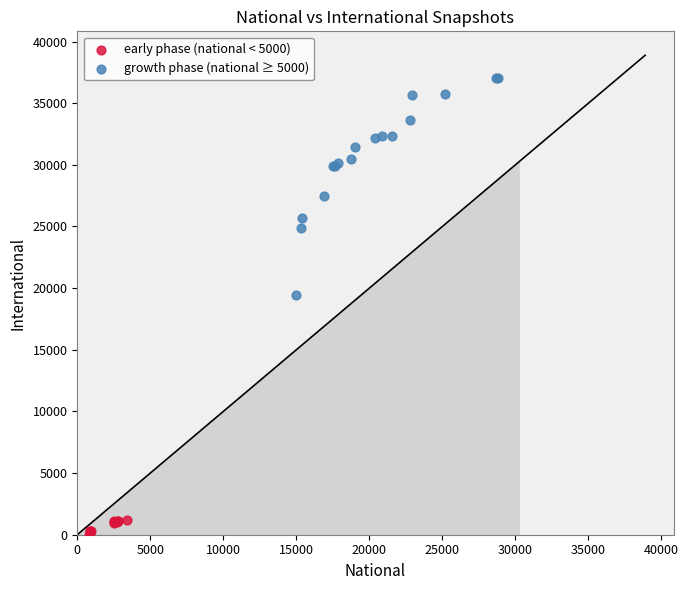

Which series contains the highest Y value?

growth phase (national ≥ 5000)